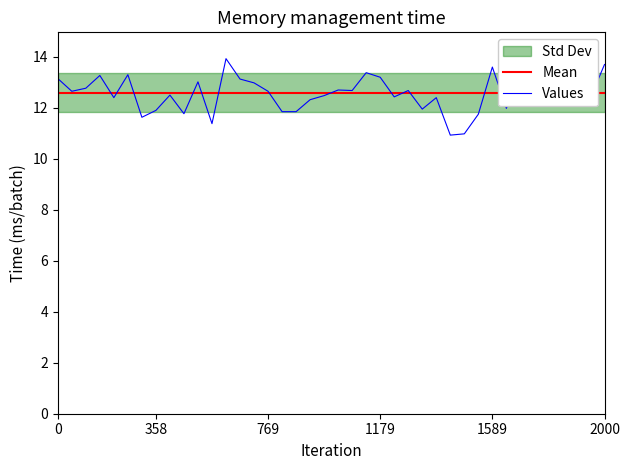

Rank the categories by value from lowest to highest.

28, 29, 11, 6, 30, 9, 16, 17, 7, 26, 32, 36, 18, 4, 27, 38, 24, 19, 8, P2, 15, 34, 21, 25, 20, 2, 14, 10, 13, P1, 23, 3, 5, 33, 22, 31, 39, 35, 12, 37